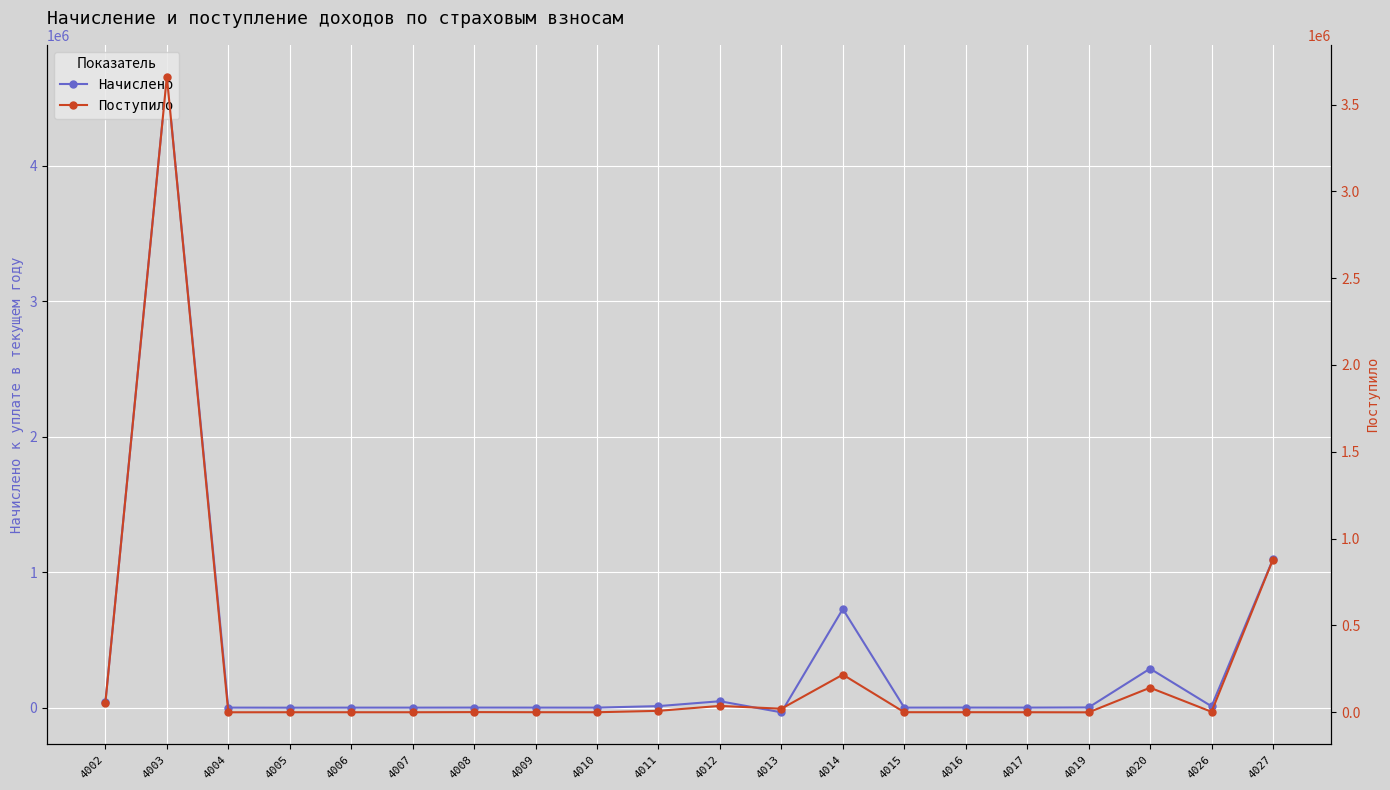

Reading left to right, list all the values displayed in this chart.

Начислено: 4002=39483	4003=4659226	4004=138	4005=-369	4006=-45	4007=0	4008=289	4009=91	4010=0	4011=11180	4012=47197	4013=-34725	4014=728118	4015=116	4016=351	4017=170	4019=1424	4020=287891	4026=10033	4027=1095800
Поступило: 4002=55849	4003=3660811	4004=-208	4005=16	4006=4	4007=0	4008=805	4009=194	4010=0	4011=8087	4012=36526	4013=20322	4014=216602	4015=192	4016=237	4017=27	4019=-474	4020=141244	4026=2595	4027=879623